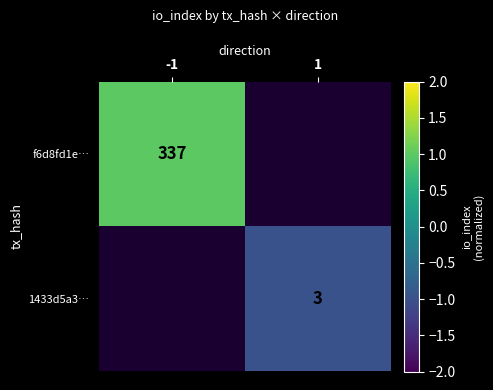

The f6d8fd1e… series shows 580.0 at -1. True or false?

False